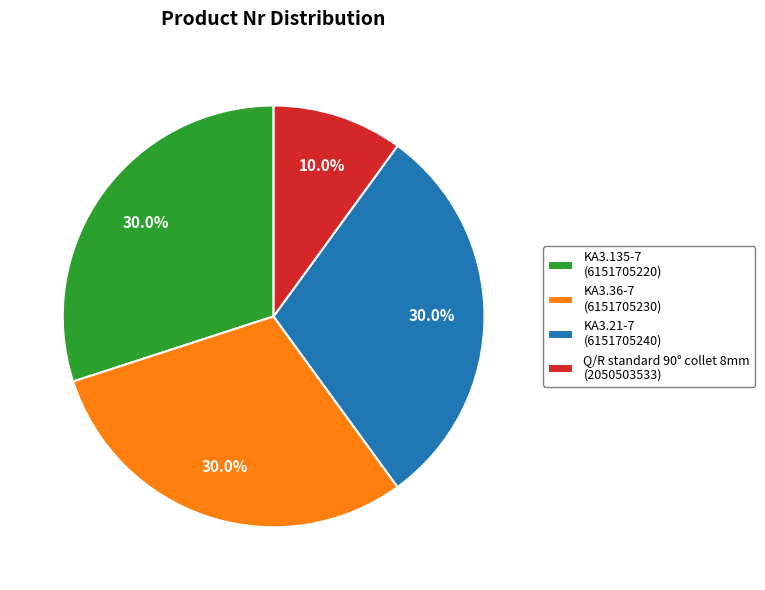

Is it true that KA3.135-7 is 30% of the pie?

True